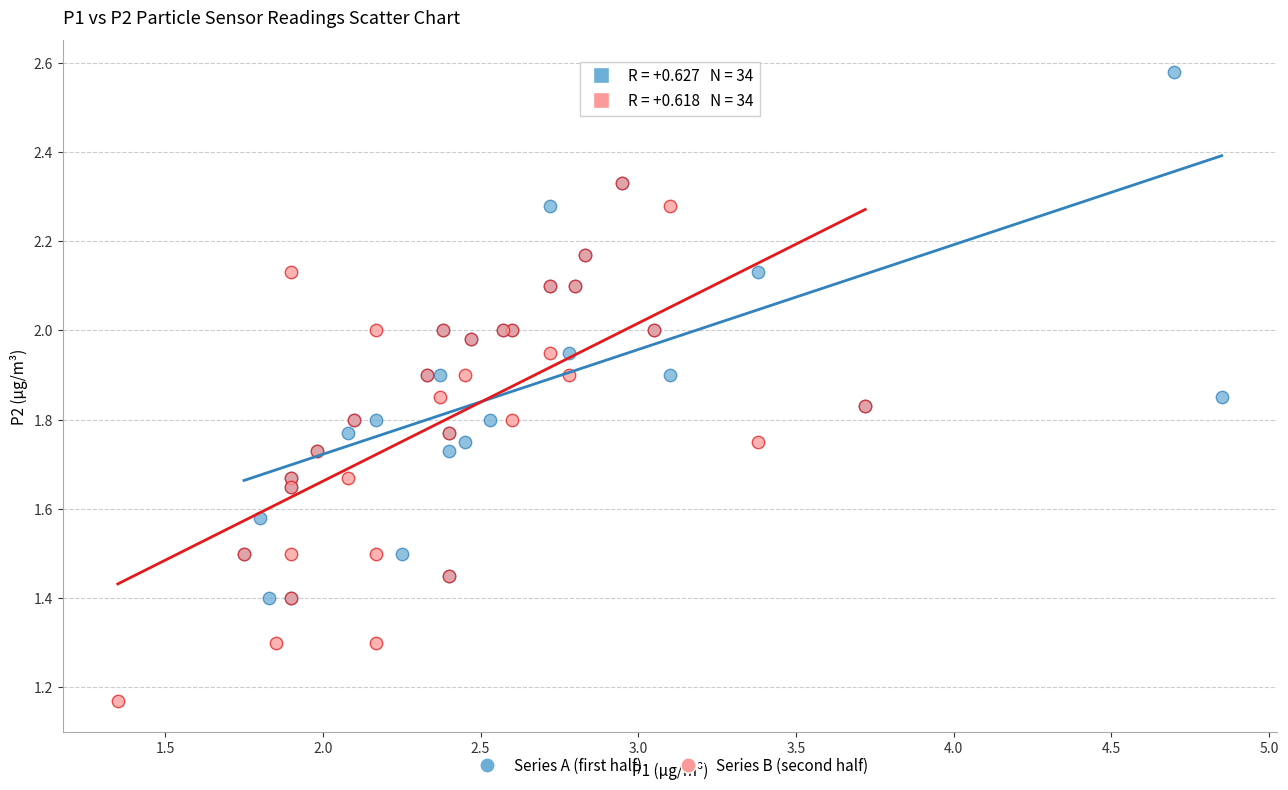

Which series reaches the maximum Y coordinate?

Series A (first half)